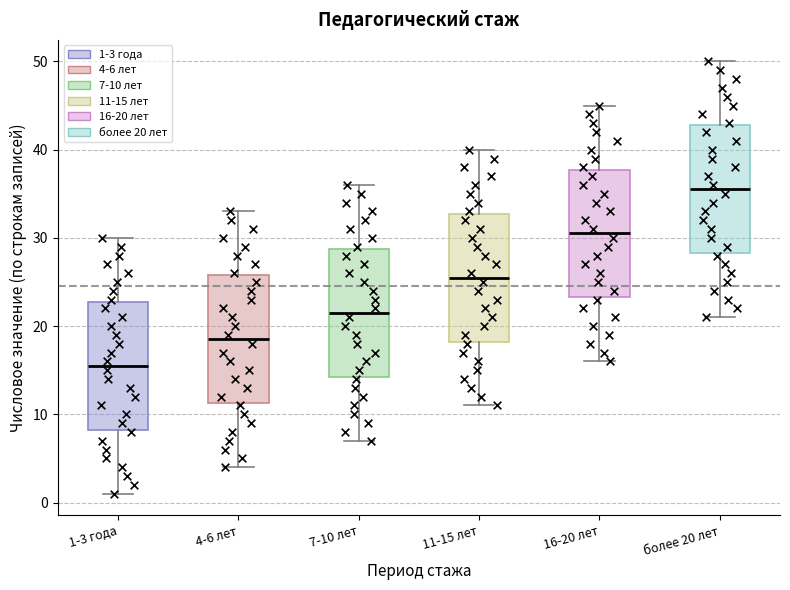

Where is the lower edge of the box for 11-15 лет on the y-axis? The values are not printed on the chart, so give them approximately, as read against the axis.

18